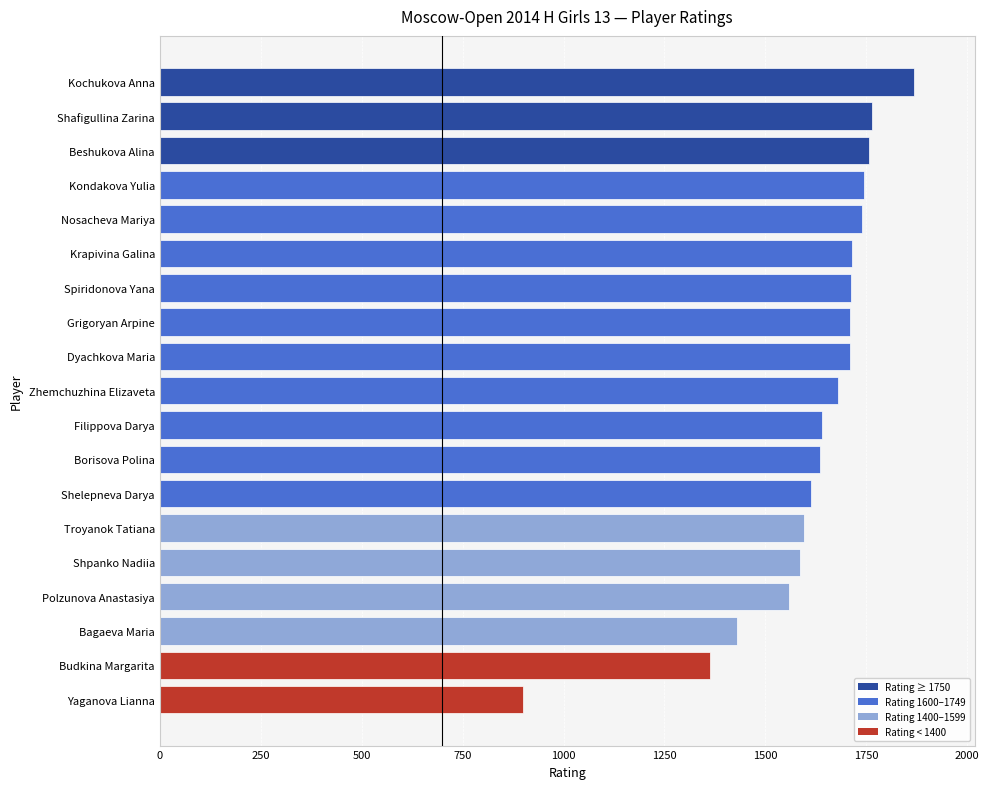

Are the bars horizontal?

Yes